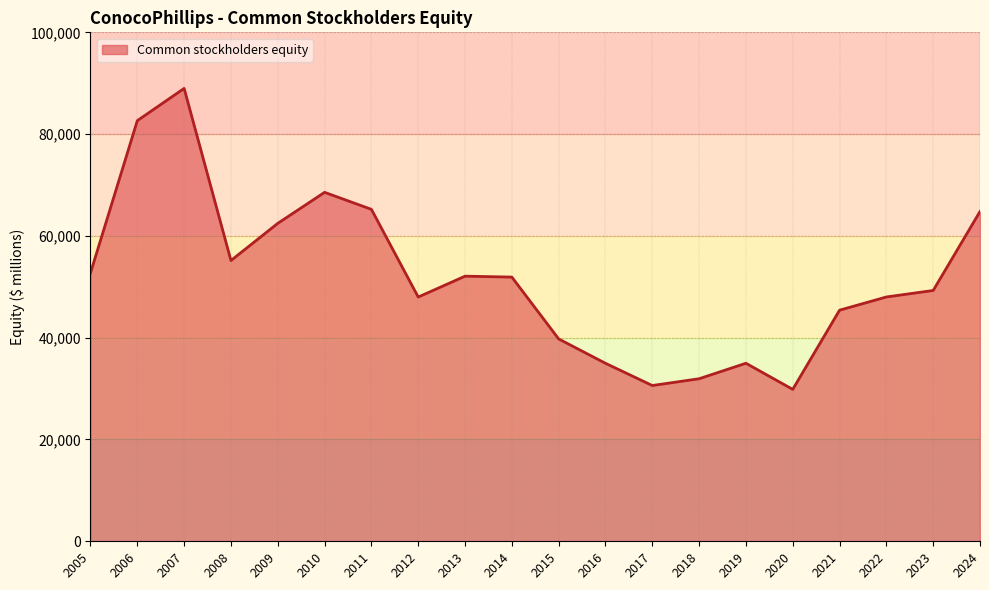

What is the difference between the second highest and minimum values?

52797